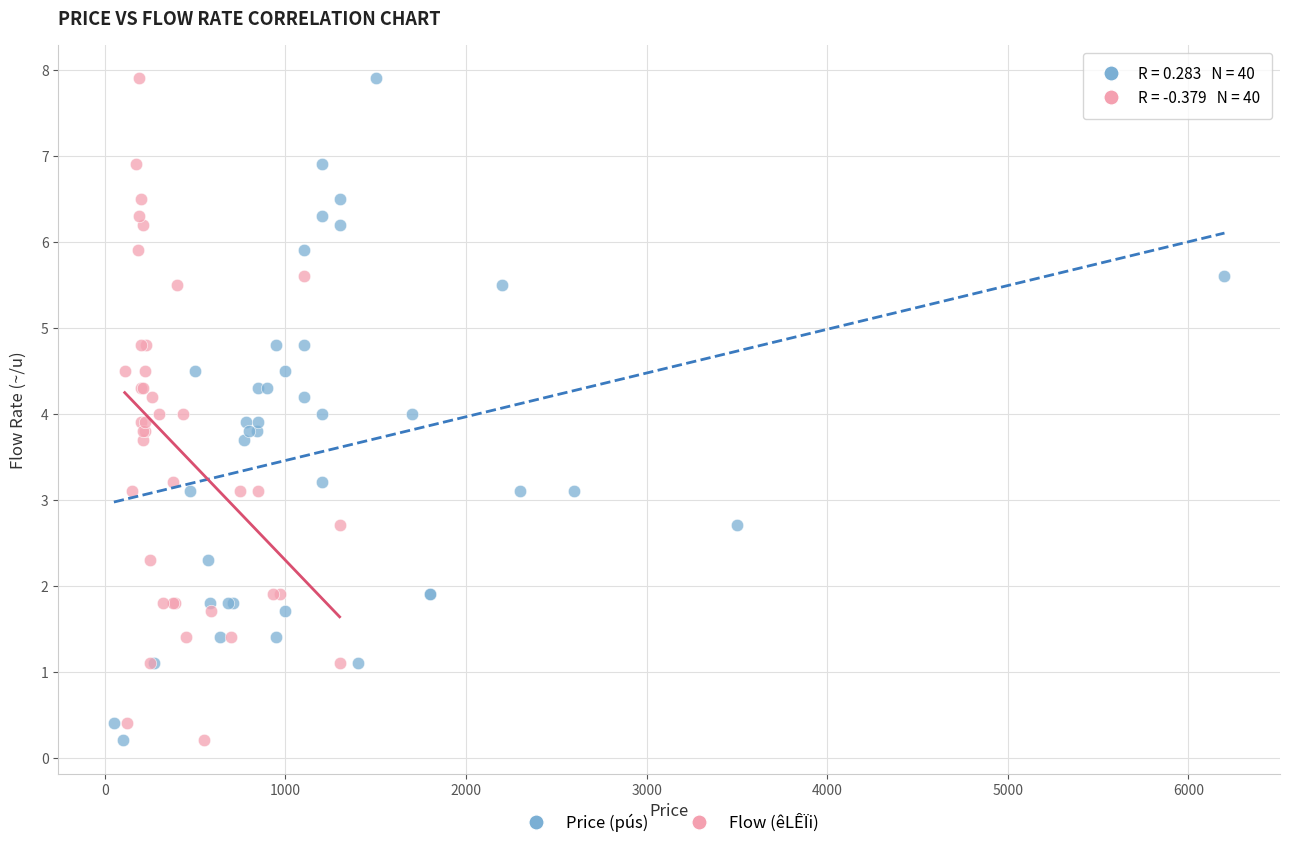

What are all the series names shown in the legend?

Price (pús), Flow (êLÊÏi)